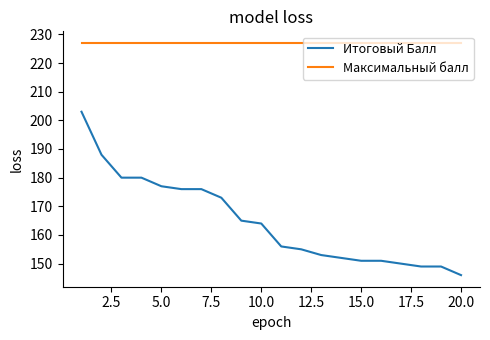

List the series in order of their overall mean, highest first.

Максимальный балл, Итоговый Балл